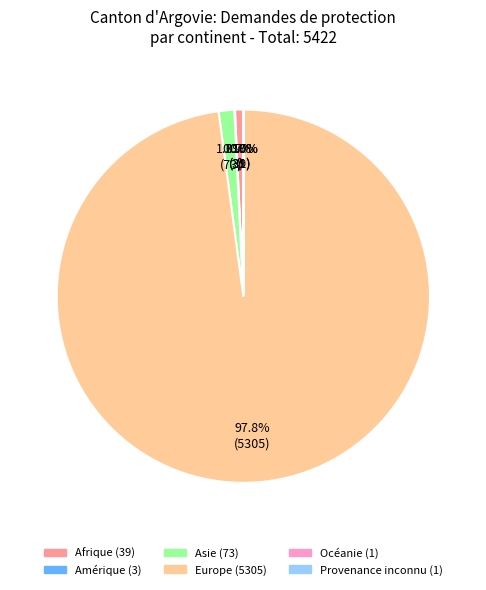

Does any single category account for the majority?

Yes